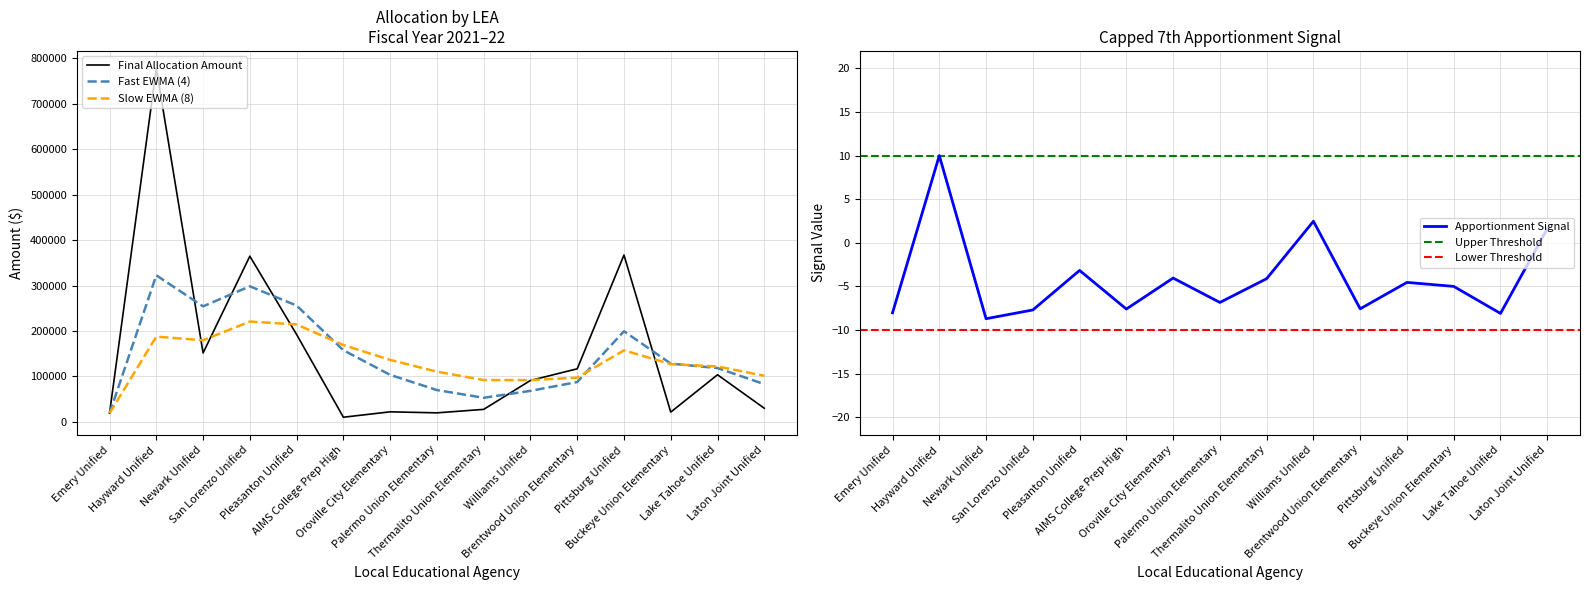

What is the label of the 1st point from the right?

Laton Joint Unified